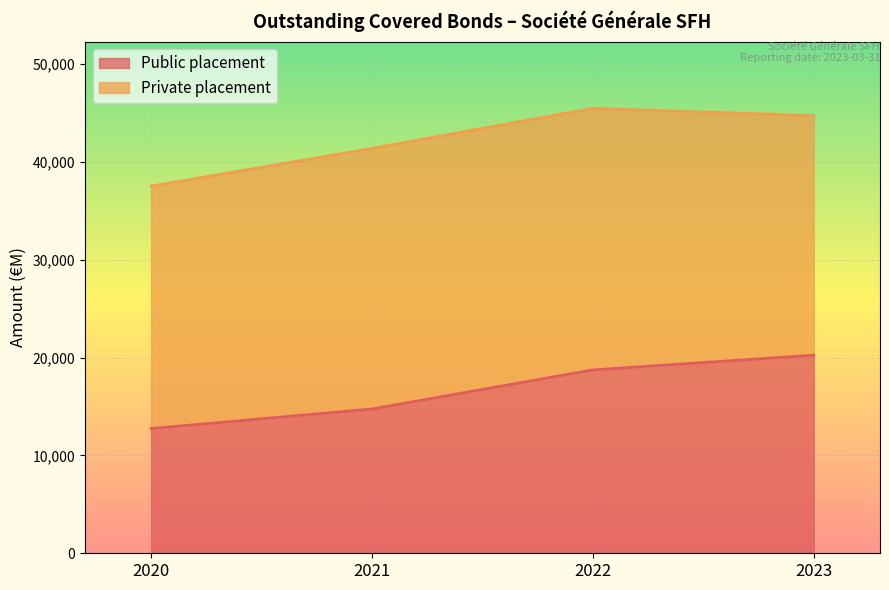

What is the average value?

16625